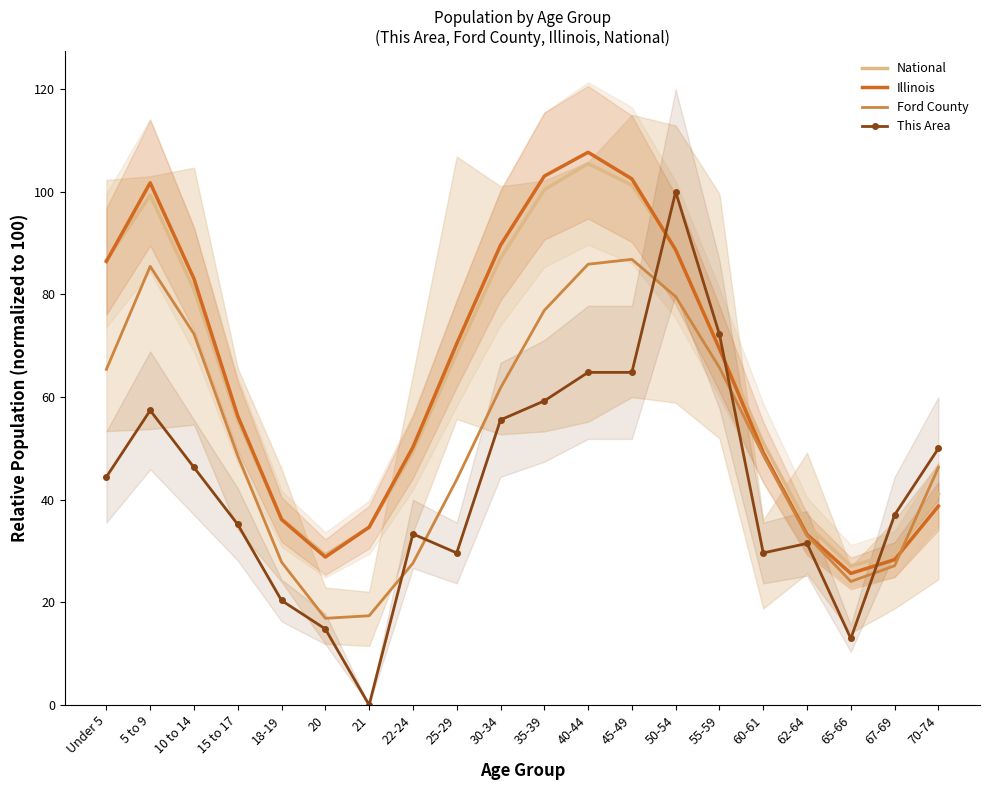

What is the label of the 15th point from the left?

55-59